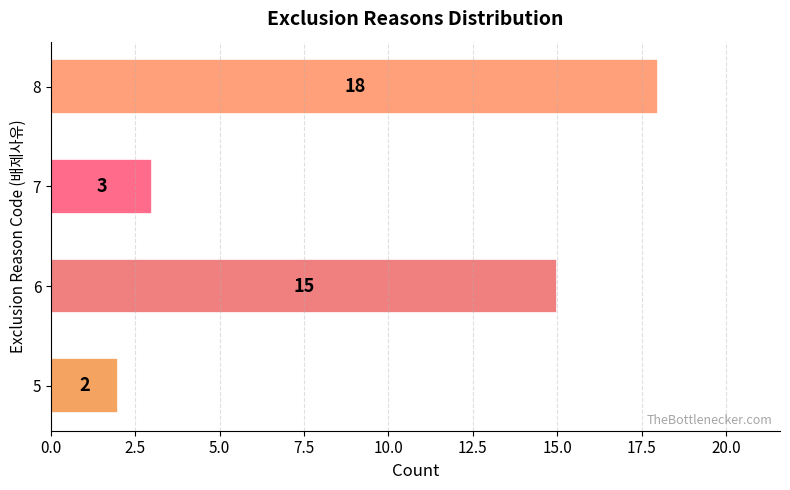

What is the sum of all values?

38